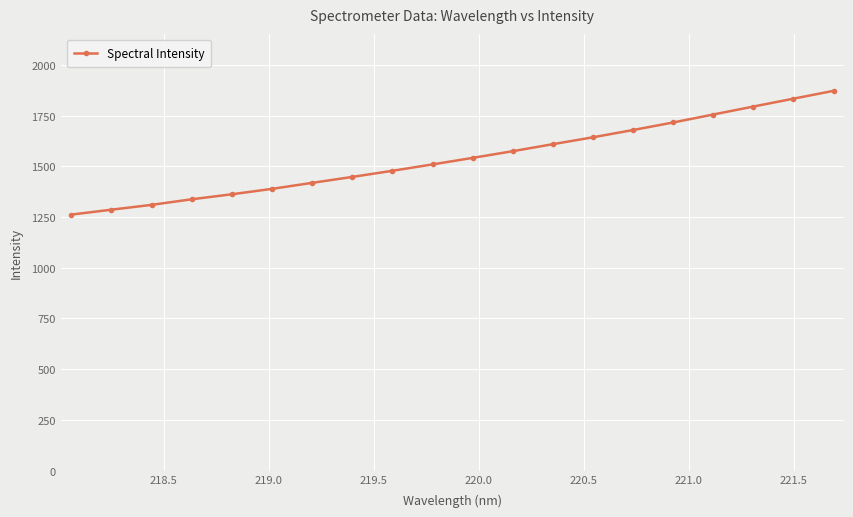

How many lines are shown in the chart?

1